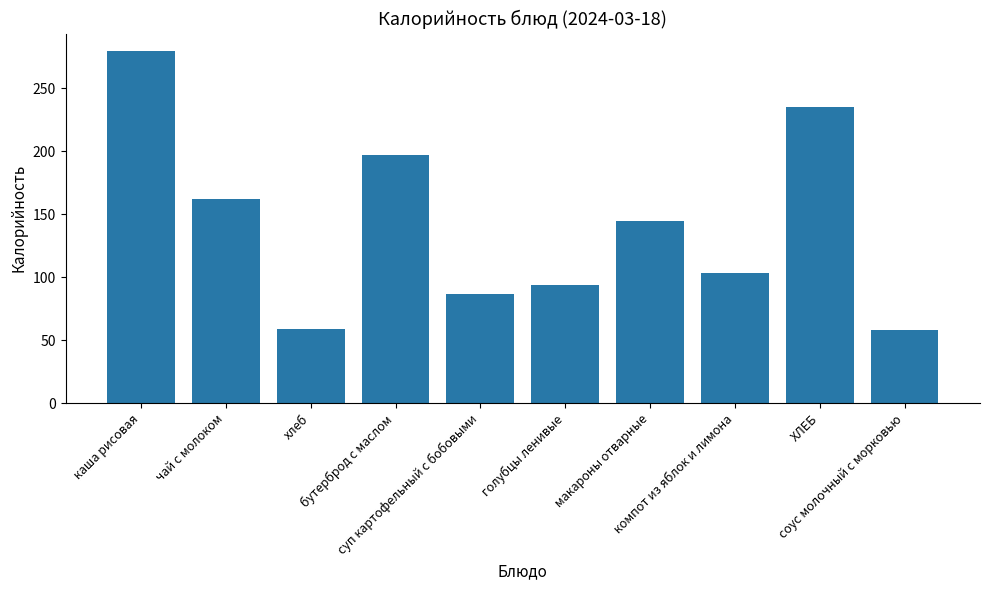

How many data points does each series have?

10